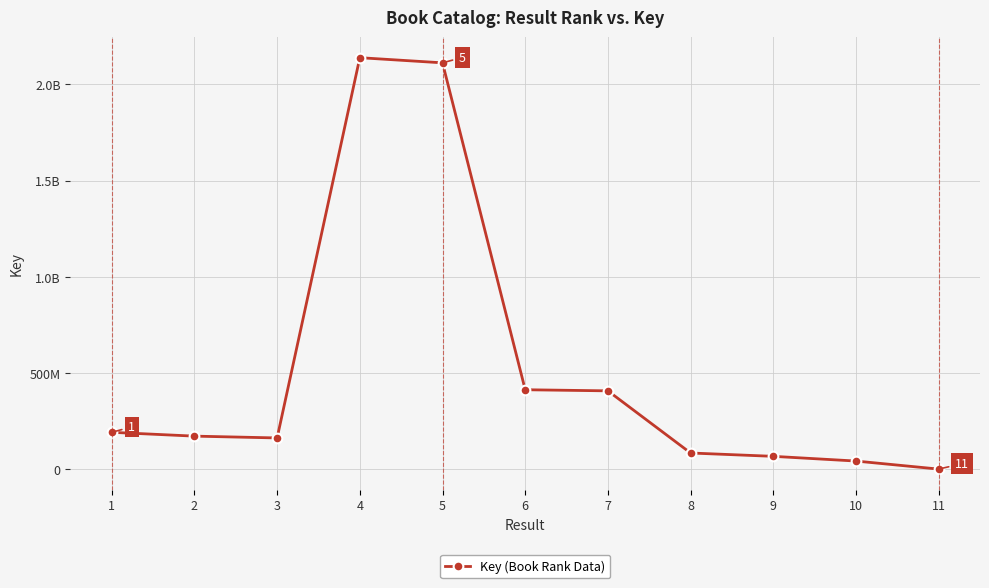

What is the ratio of the value at 3 to the value at 5?

0.1